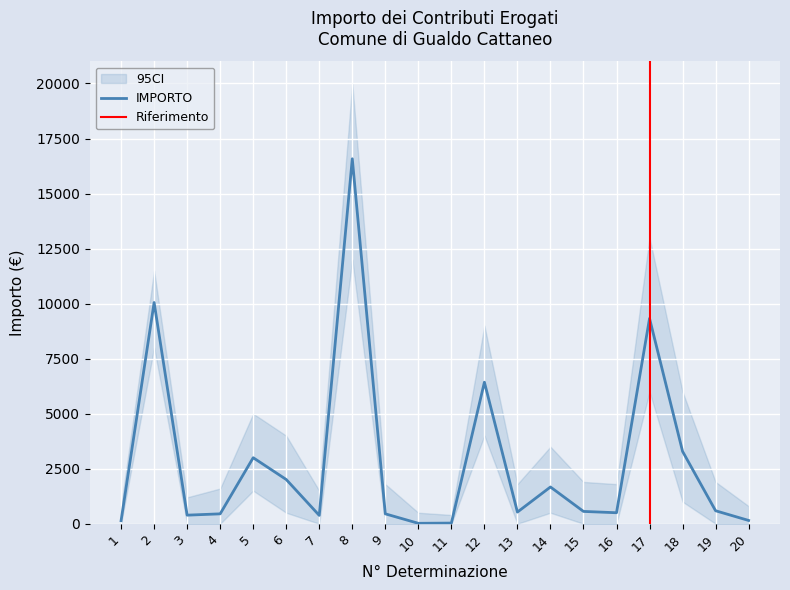

What is the minimum value shown in the chart?

20.0